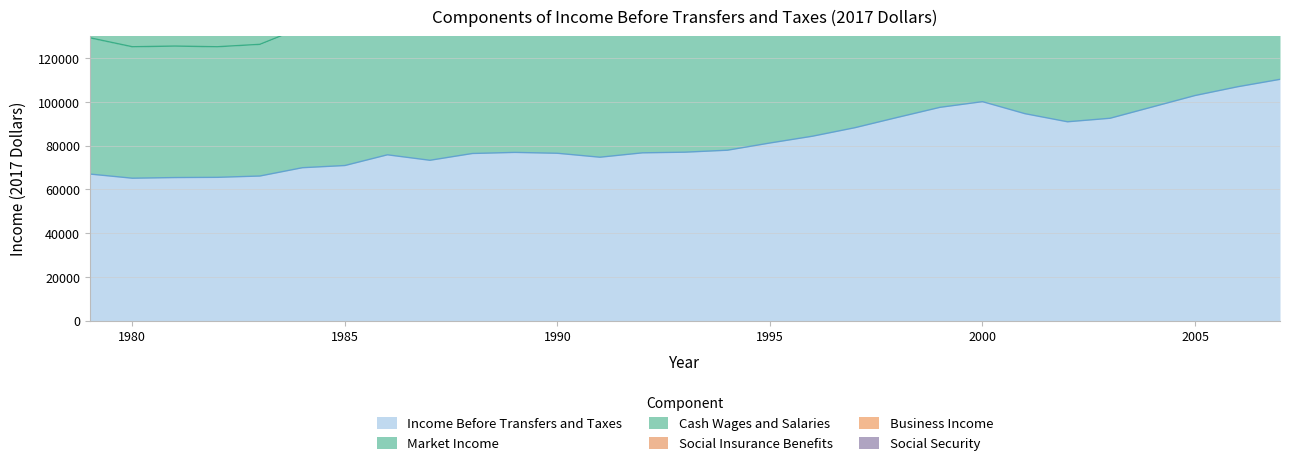

Which series has the widest spread of values?

Cash Wages and Salaries